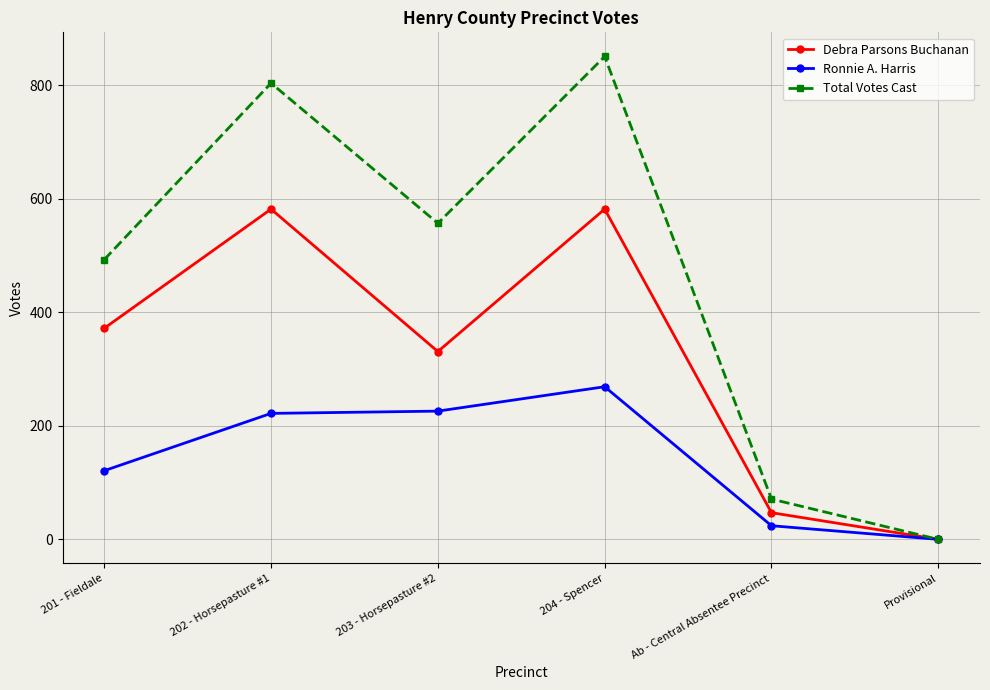

The value of Ronnie A. Harris at 203 - Horsepasture #2 is 226. True or false?

True